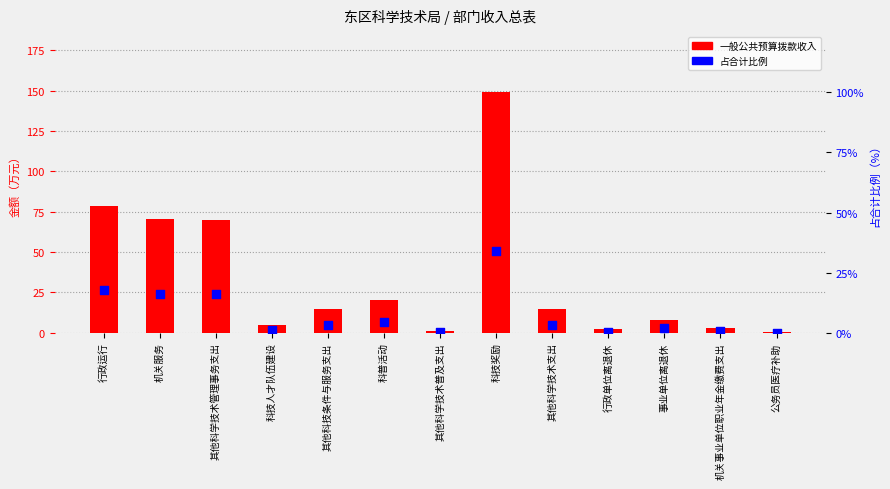

Is the value of 一般公共预算拨款收入 at 行政运行 greater than the value of 占合计比例 at 机关事业单位职业年金缴费支出?

Yes